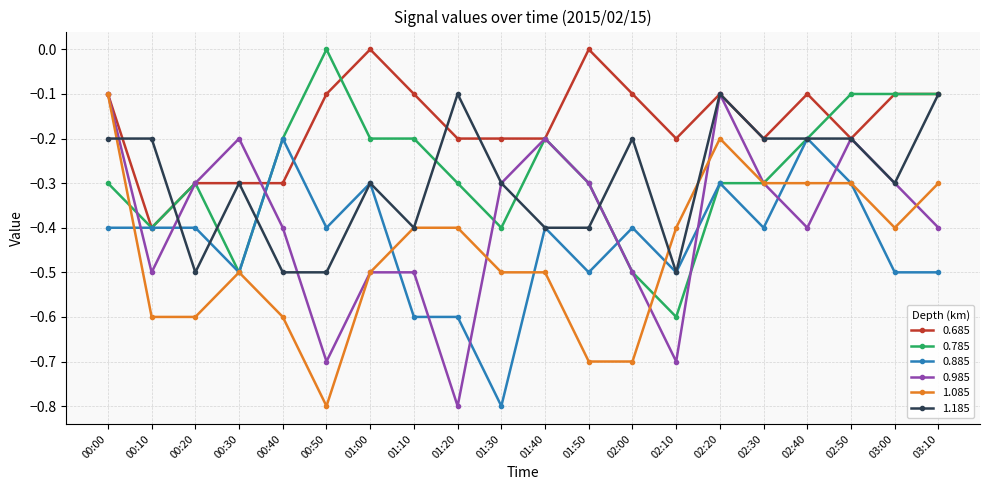

True or false: 0.885 has more than 1 interior local peaks.

True